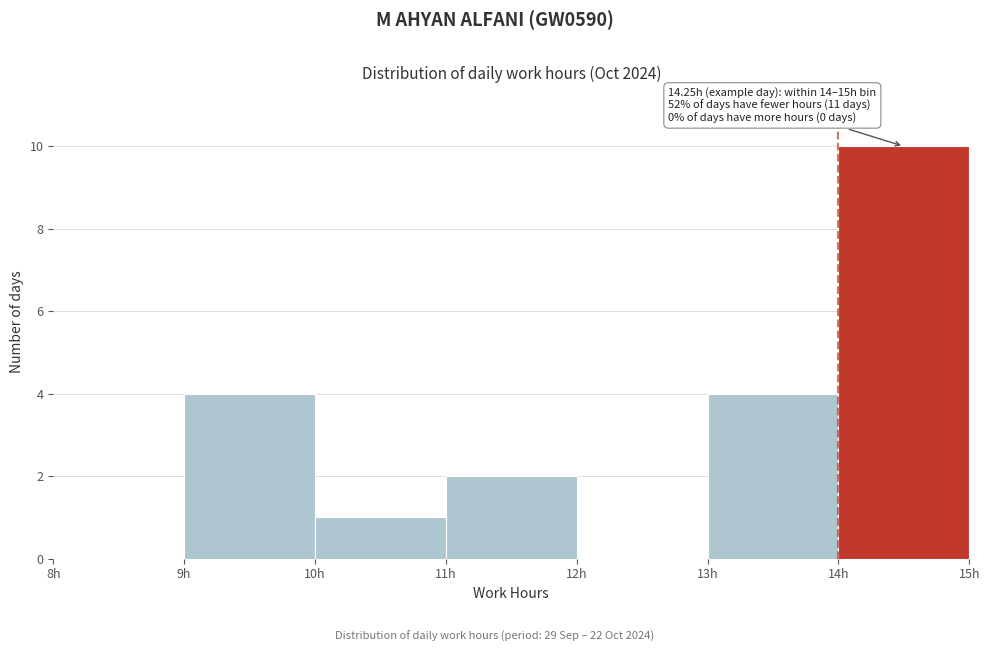

Which range on the x-axis has the tallest bar?

14 to 15